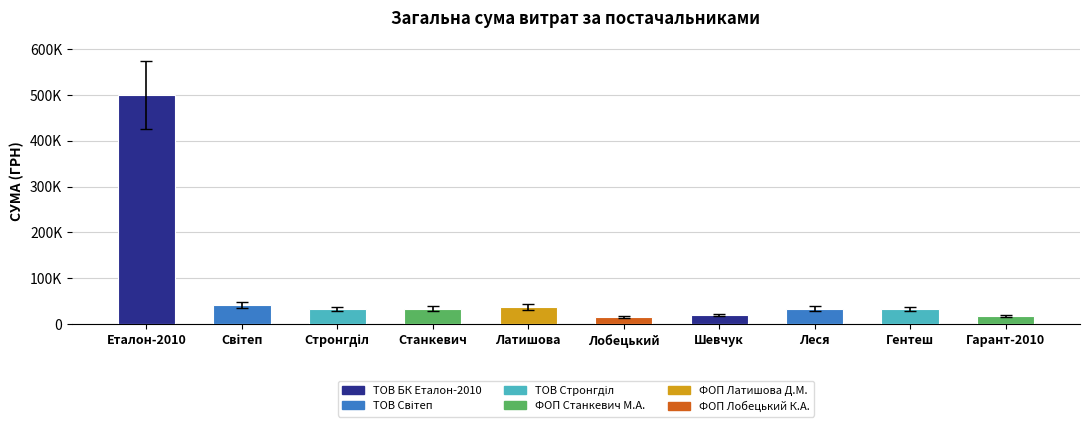

List the labels in order of value, smallest first.

Лобецький, Гарант-2010, Шевчук, Гентеш, Стронгділ, Станкевич, Леся, Латишова, Світеп, Еталон-2010